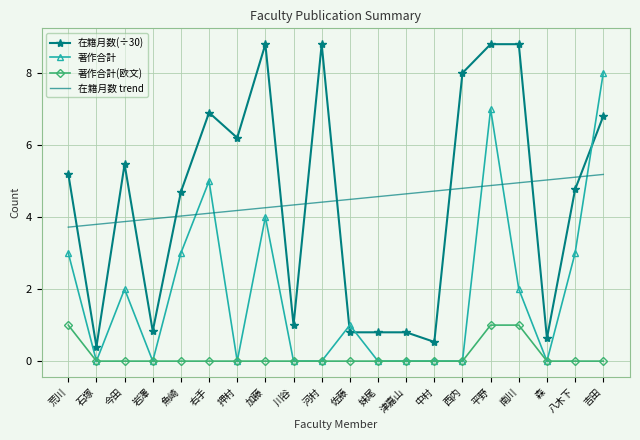

List the series in order of their peak value, highest first.

在籍月数(÷30), 著作合計, 在籍月数 trend, 著作合計(欧文)